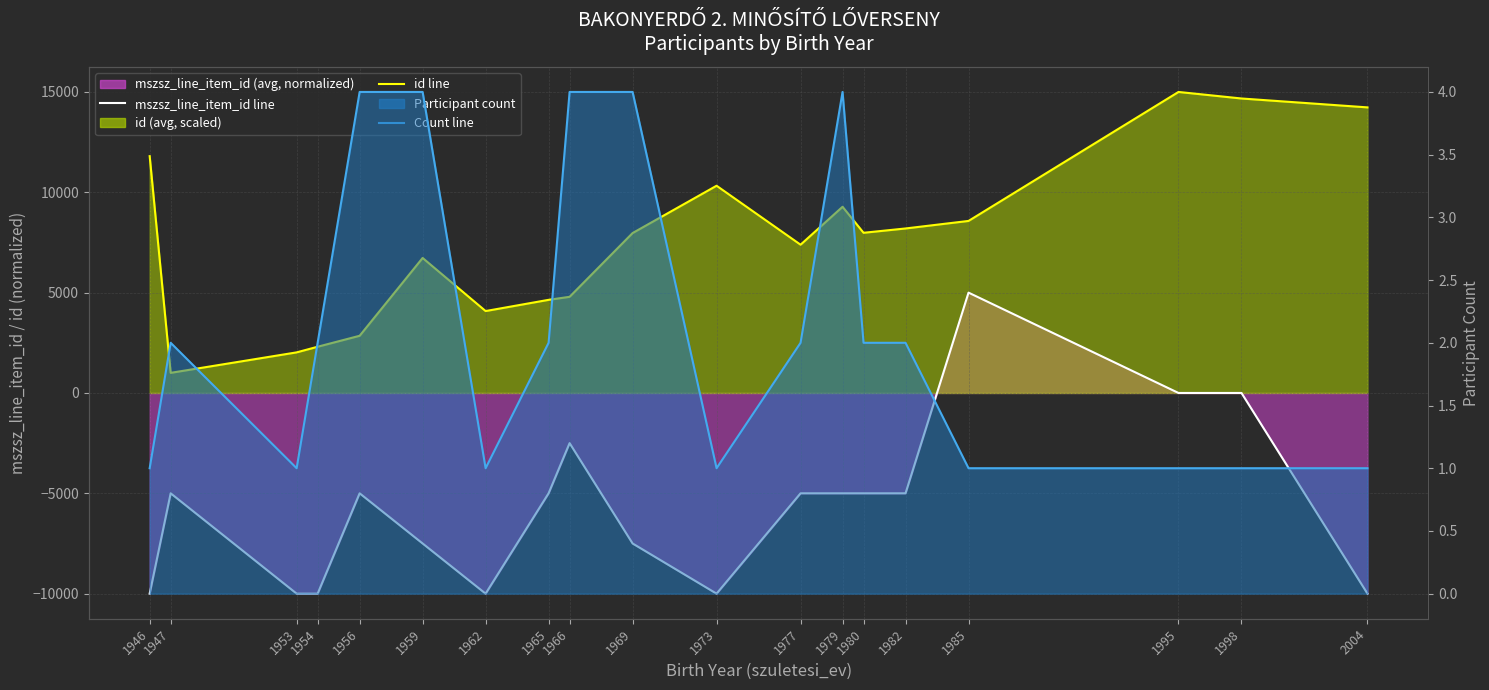

Rank the series by their maximum value, from lowest to highest.

Count line, mszsz_line_item_id line, id line